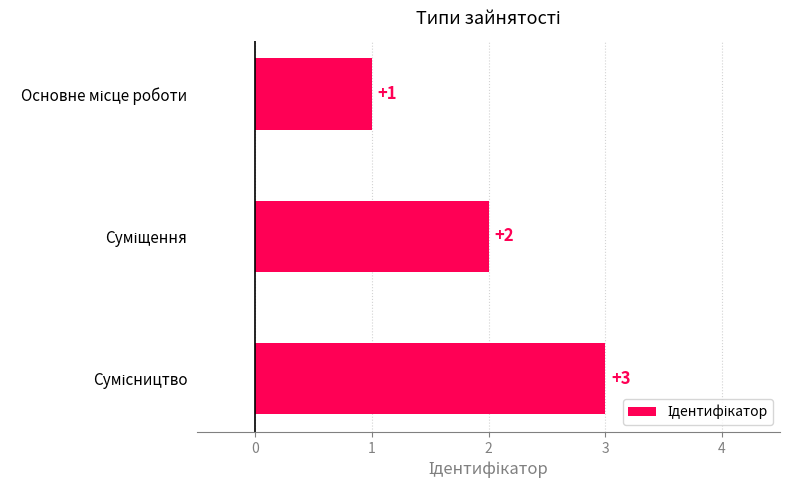

What is the maximum value shown in the chart?

3